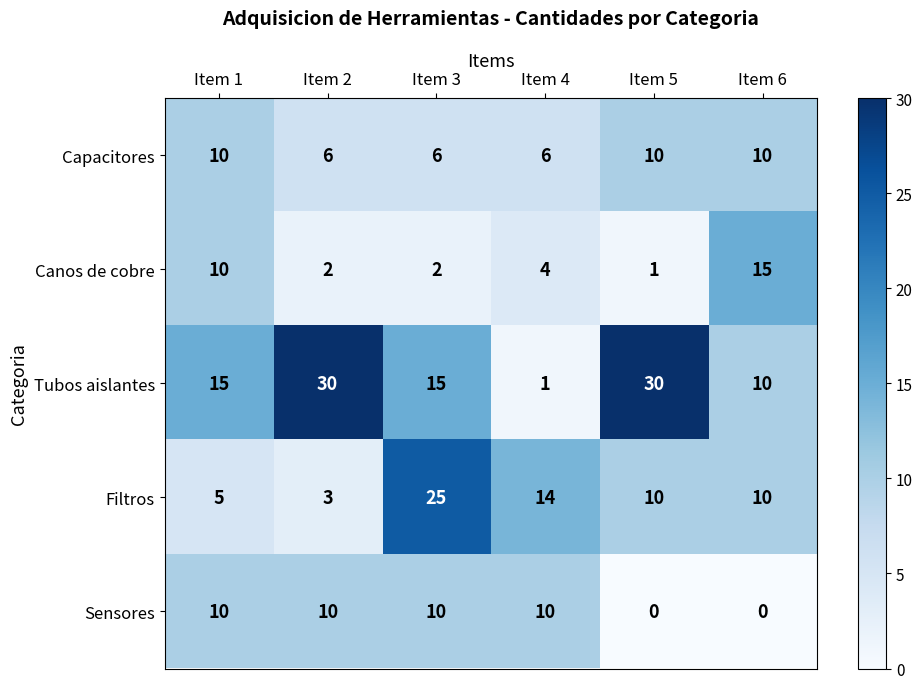

What is the difference between the Sensores values at Item 5 and Item 1?

10